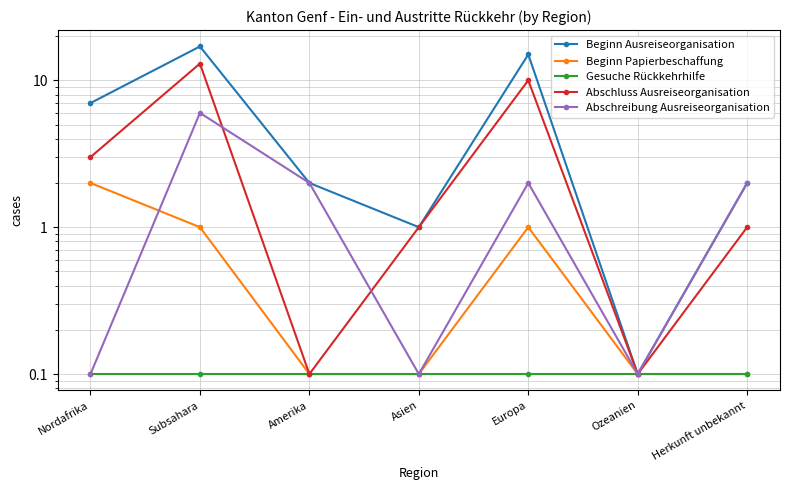

Which series has the widest spread of values?

Beginn Ausreiseorganisation